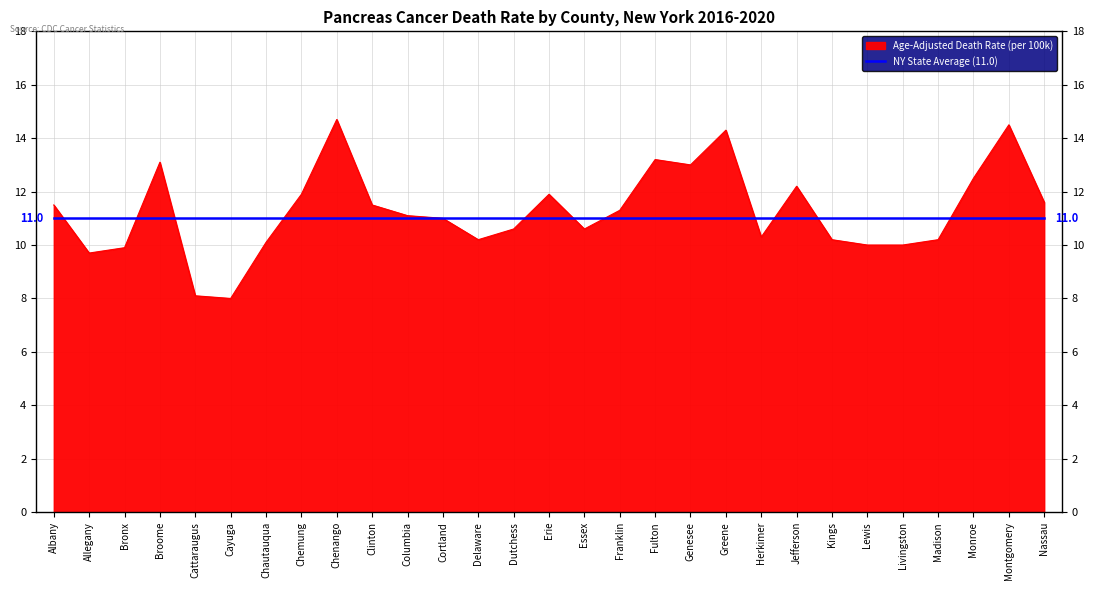

The NY State Average (11.0) series shows 18.2 at Livingston. True or false?

False